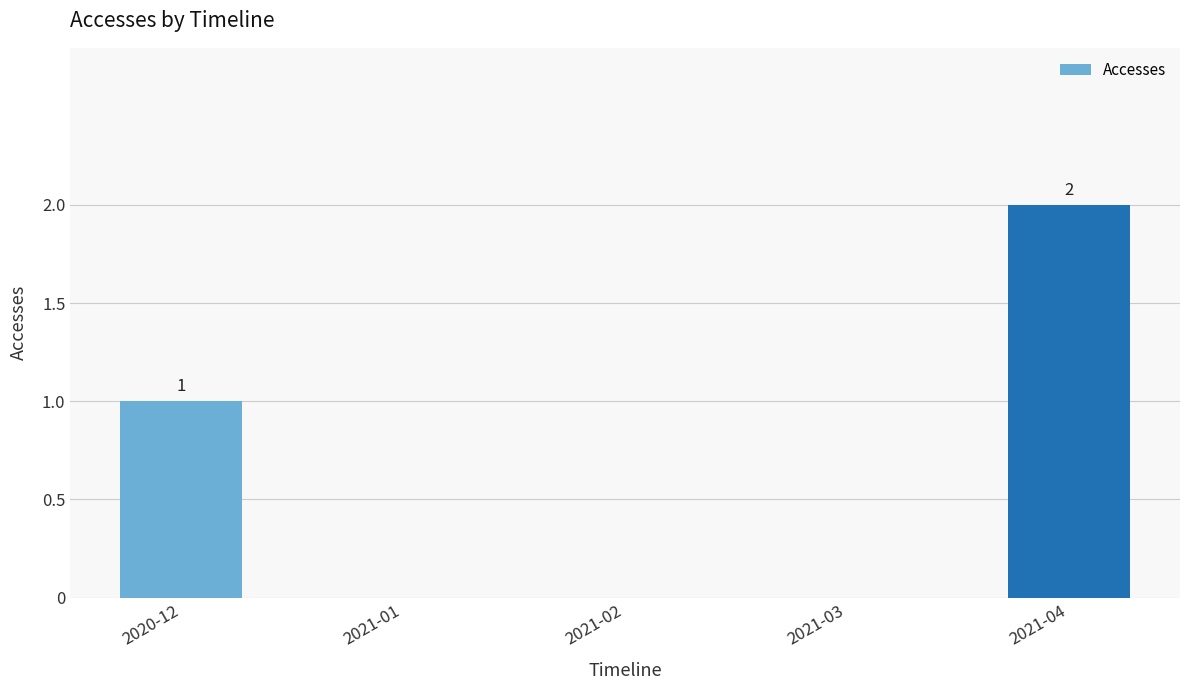

What is the greatest value displayed?

2